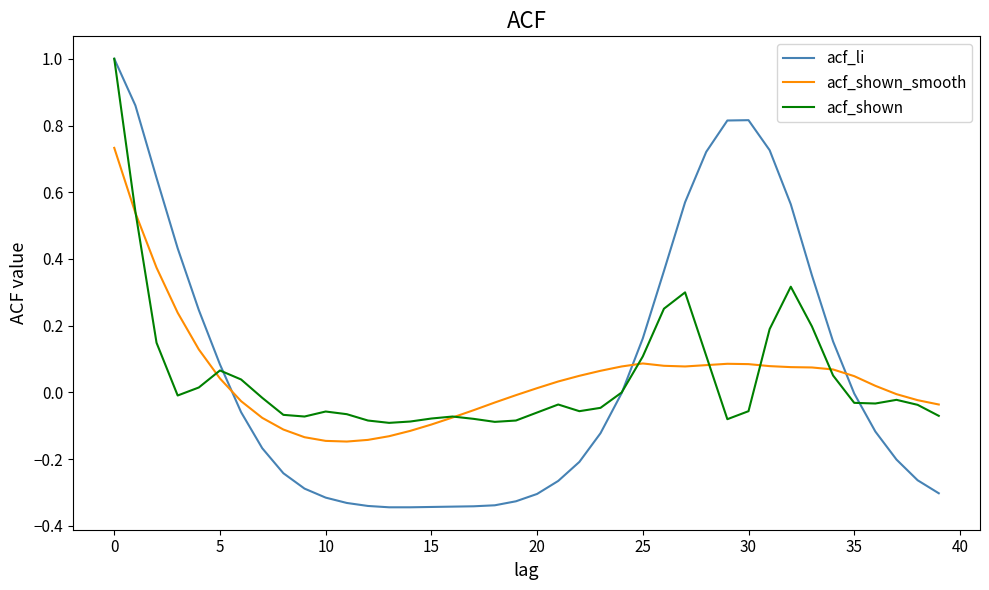

Which series has the largest range (max minus min)?

acf_li